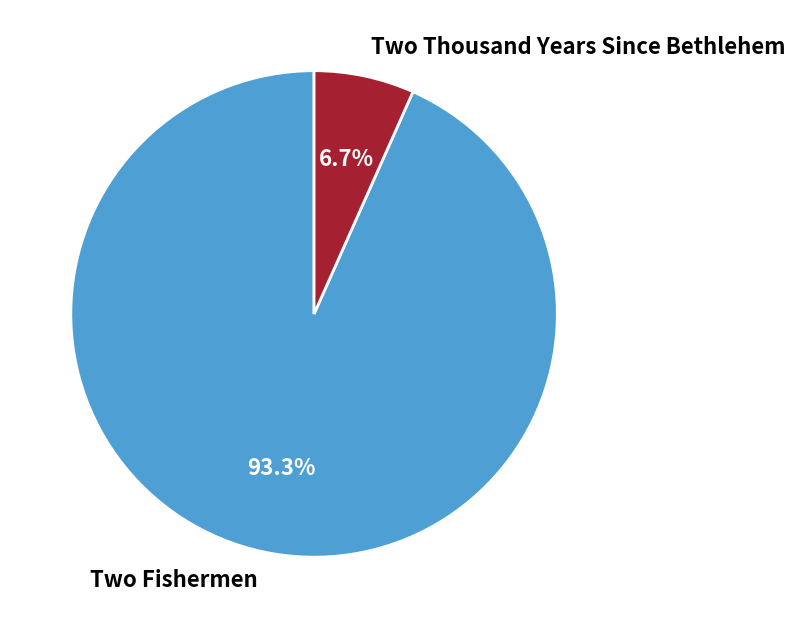

Count the number of slices in the pie.

2